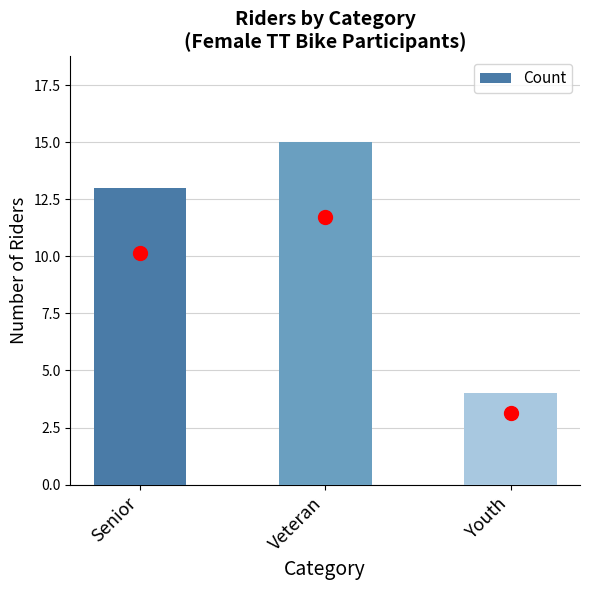

True or false: the data shows 2 at Youth.

False